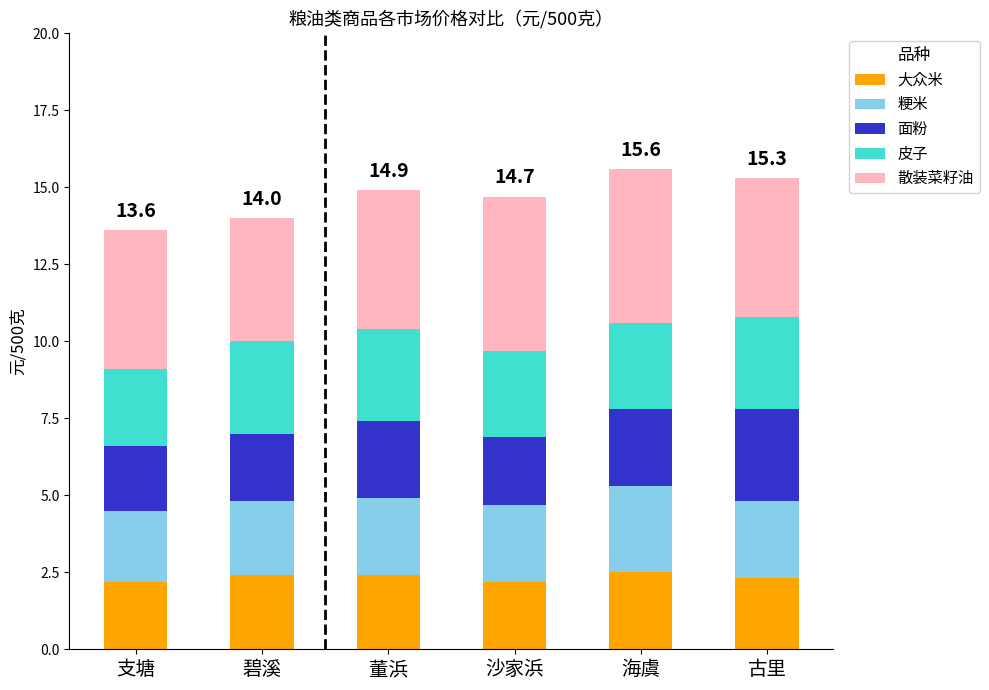

Does the chart contain stacked bars?

Yes